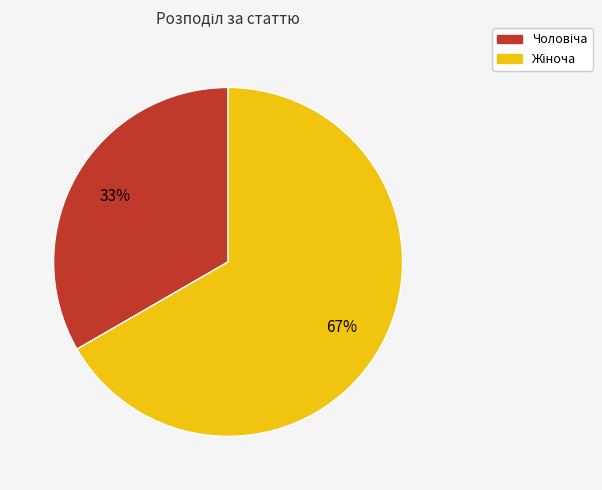

Is there a majority slice in this chart?

Yes